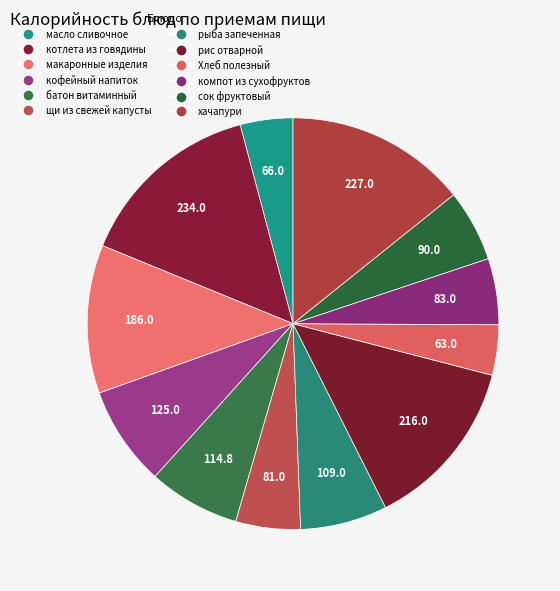

Rank the categories by value from highest to lowest.

котлета из говядины, хачапури, рис отварной, макаронные изделия, кофейный напиток, батон витаминный, рыба запеченная, сок фруктовый, компот из сухофруктов, щи из свежей капусты, масло сливочное, Хлеб полезный